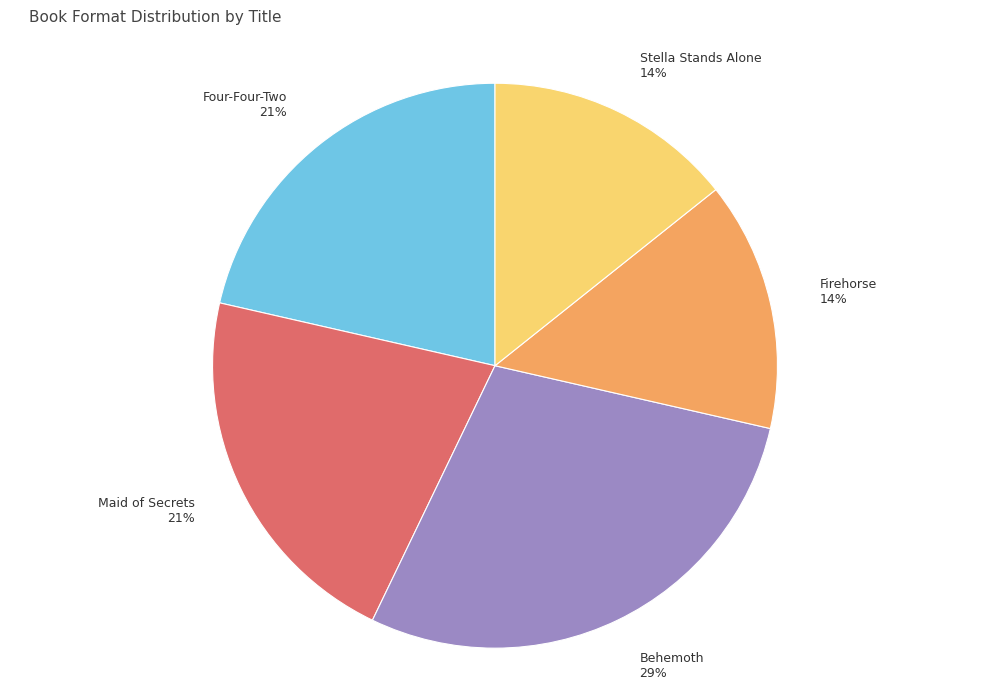

How many slices are in this pie chart?

5